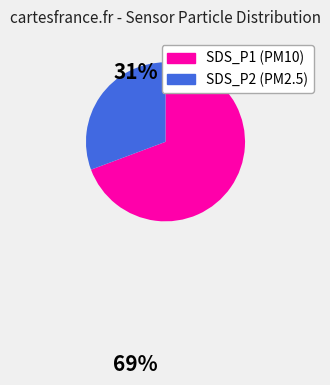

Which slice represents more than half of the pie?

SDS_P1